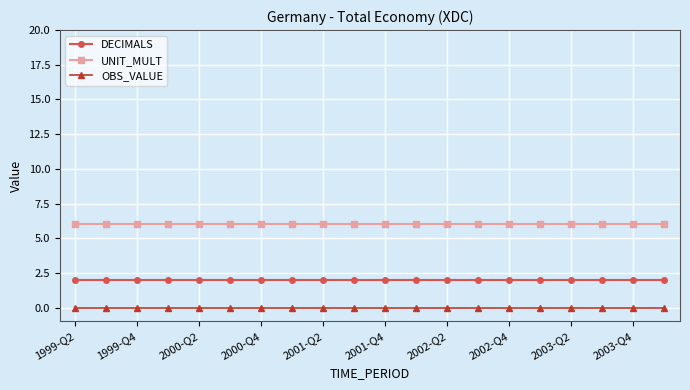

What is the maximum value shown in the chart?

6